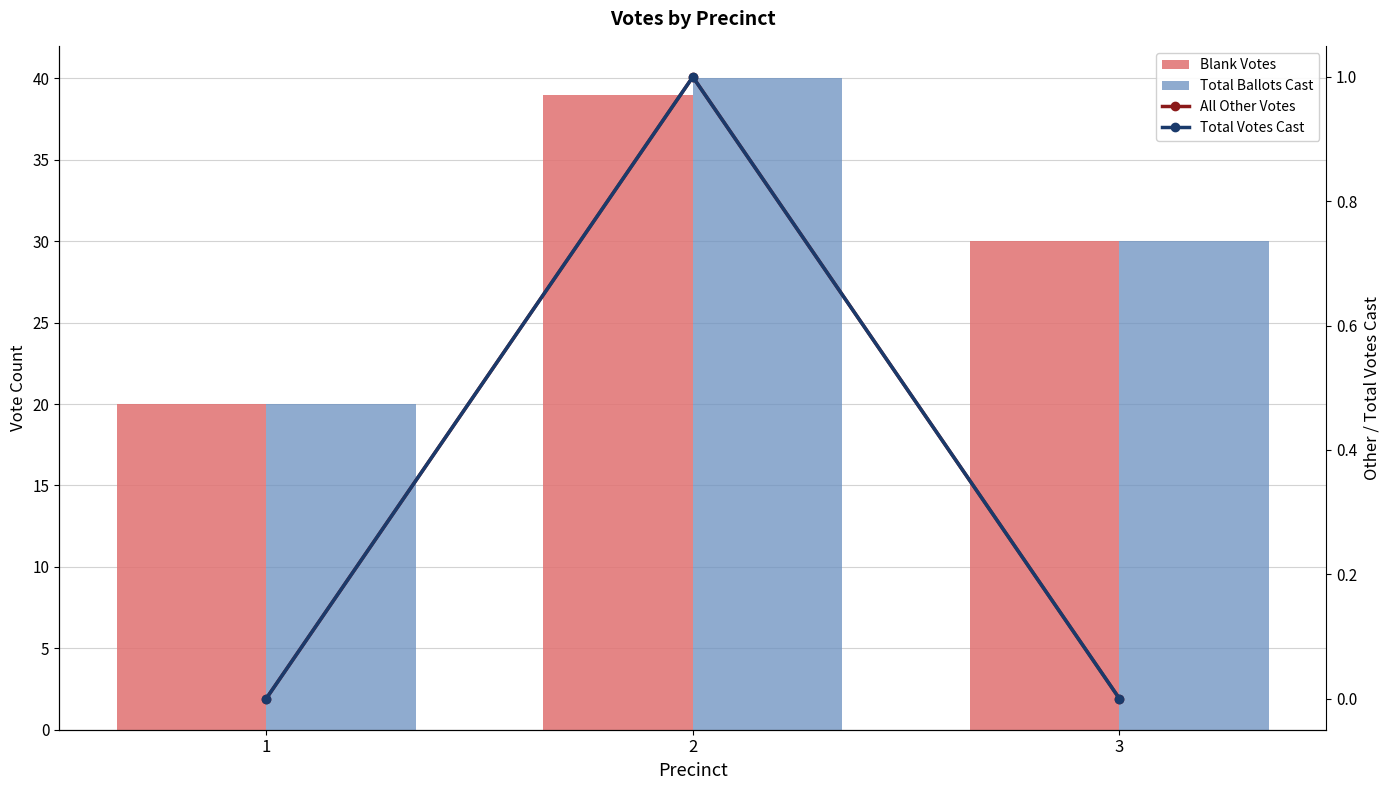

How many positive values does the Total Votes Cast series have?

1